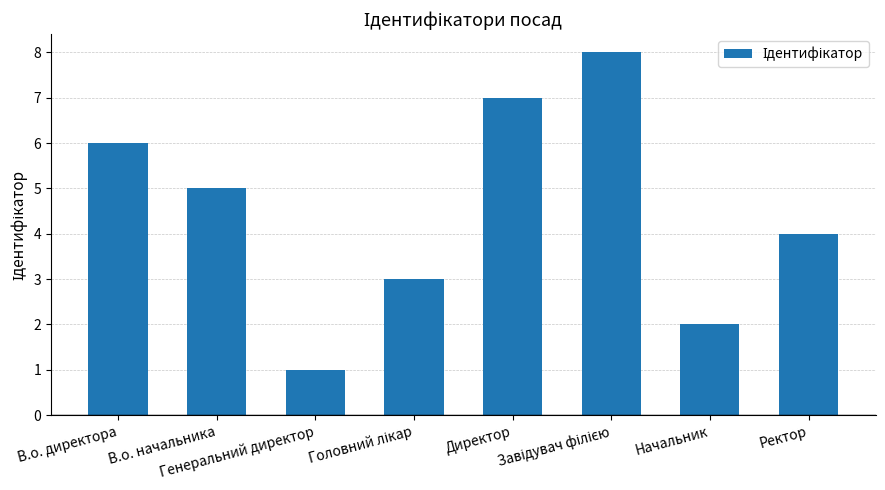

What is the greatest value displayed?

8